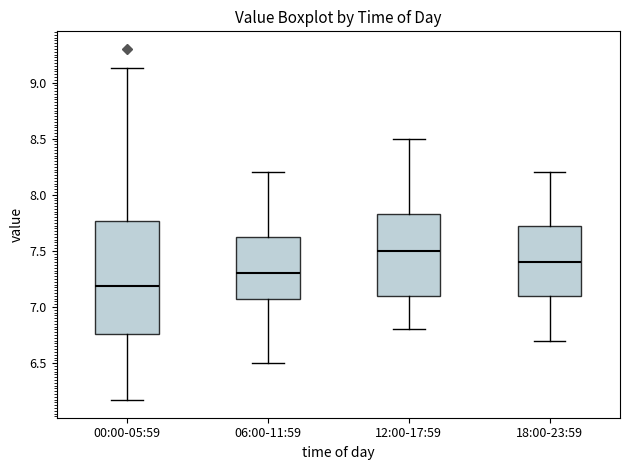

Reading left to right, read every box against the y-axis: the position of its median line, the range the box covers, and the ends of its whiskers. The values are not printed on the chart, so give them approximately, as read against the axis.

00:00-05:59: median 7.20, box 6.75 to 7.75, whiskers 6.15 to 9.15
06:00-11:59: median 7.30, box 7.10 to 7.65, whiskers 6.50 to 8.20
12:00-17:59: median 7.50, box 7.10 to 7.85, whiskers 6.80 to 8.50
18:00-23:59: median 7.40, box 7.10 to 7.75, whiskers 6.70 to 8.20